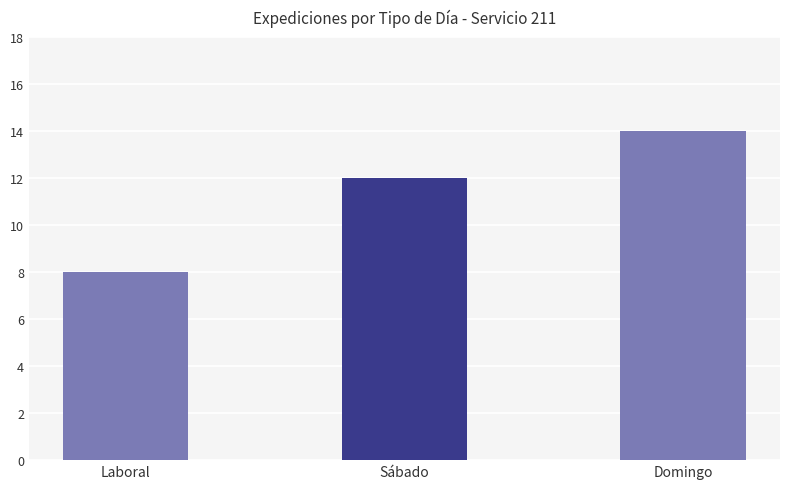

Which has a higher value, Sábado or Domingo?

Domingo